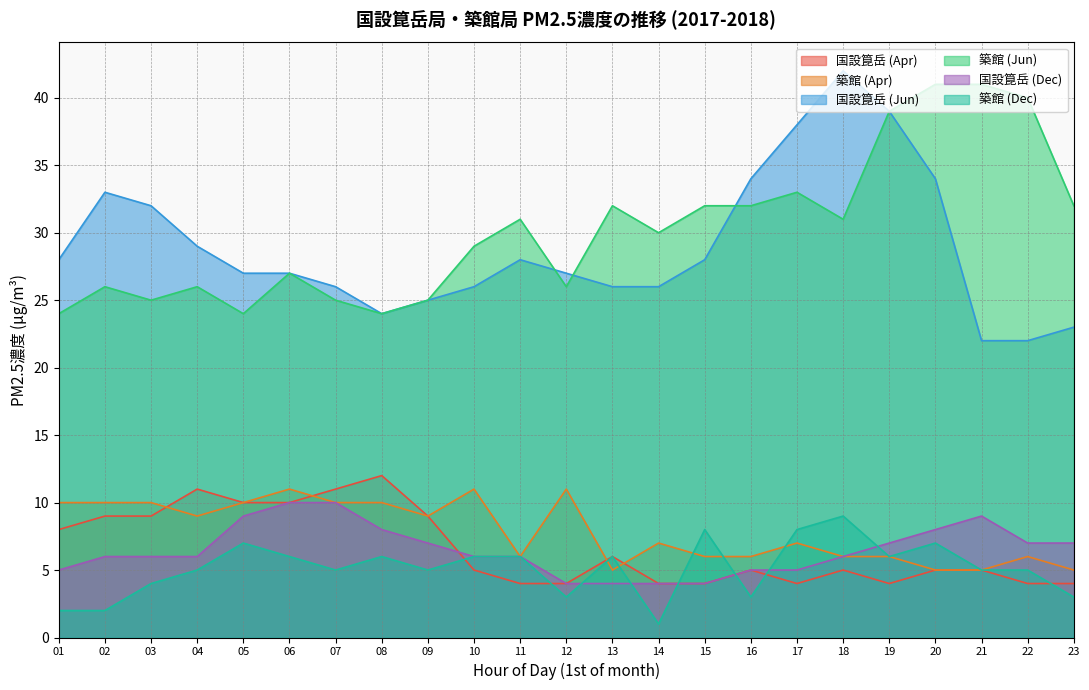

What is the value of the 築館 (Dec) point at the 19th from the left?

6